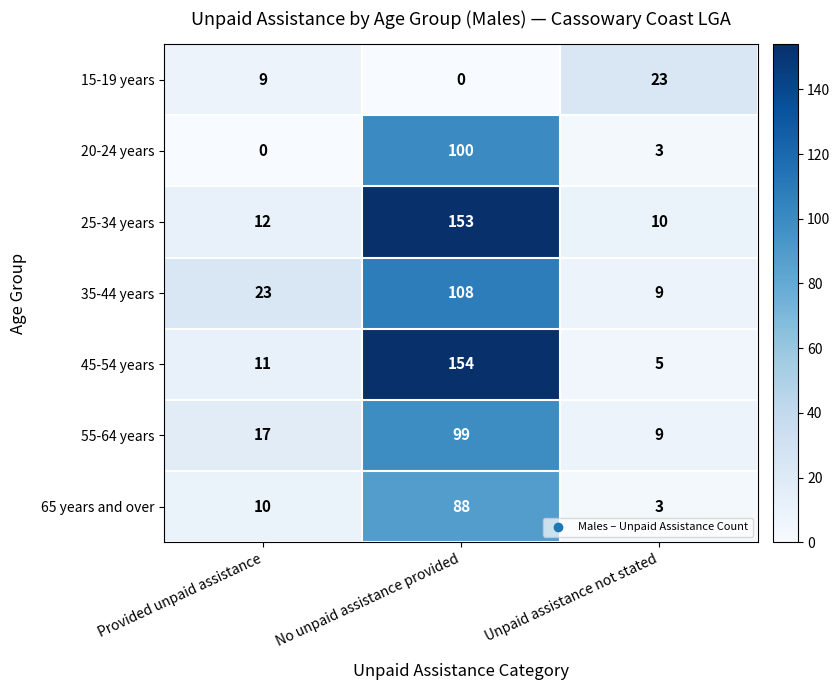

Count the number of data series in this chart.

7